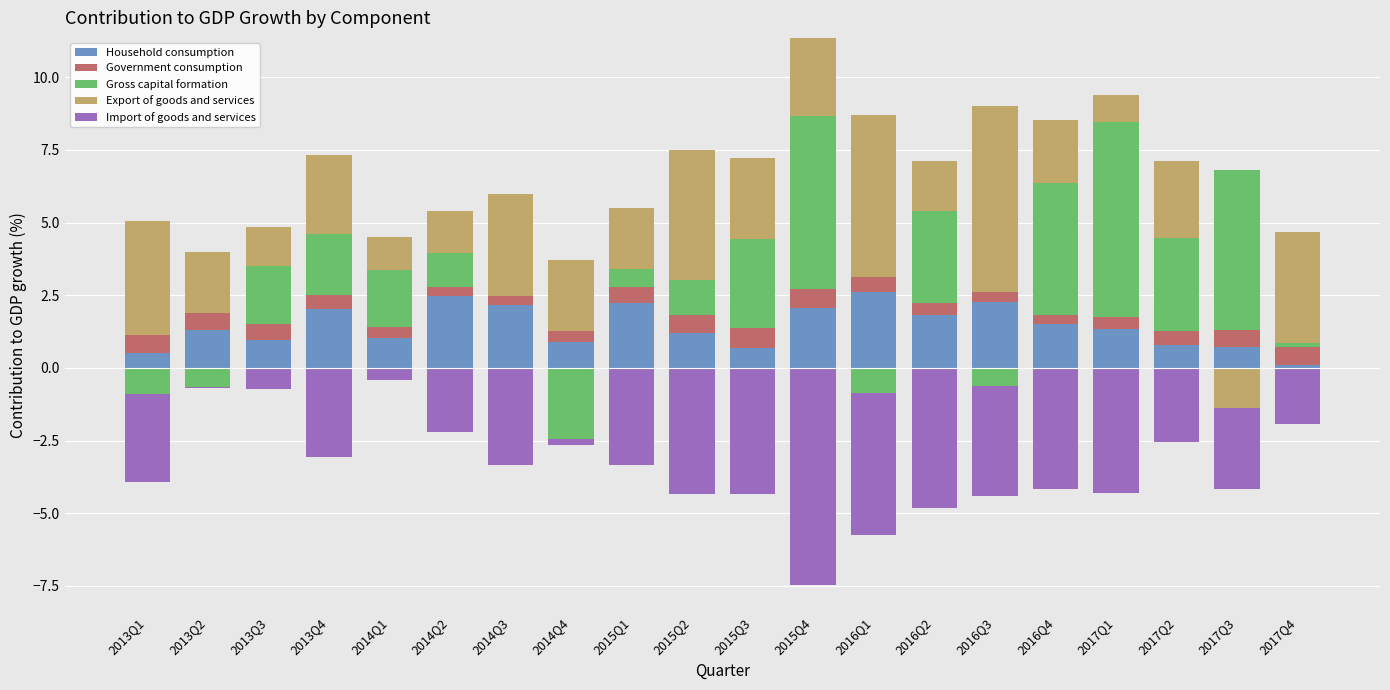

At which label does Household consumption first exceed 1?

2013Q2